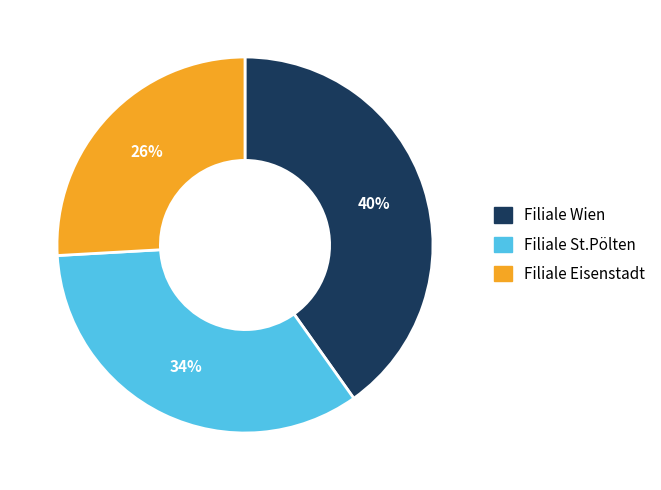

Is there any slice that represents more than half of the pie?

No